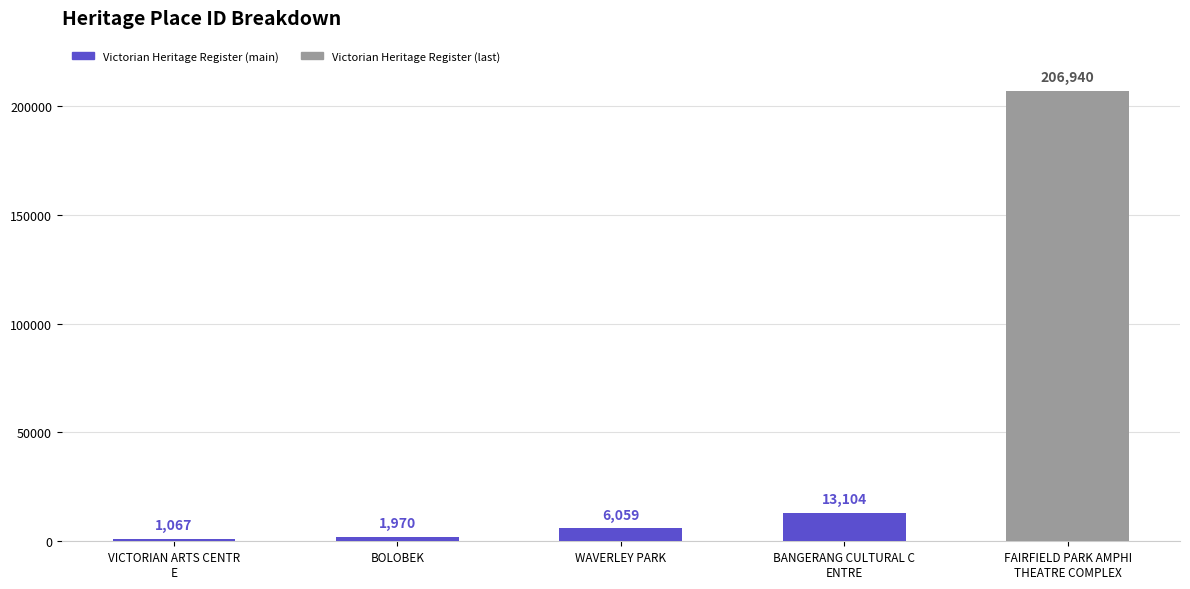

Approximately how many times larger is the value at BOLOBEK compared to VICTORIAN ARTS CENTRE?

1.8